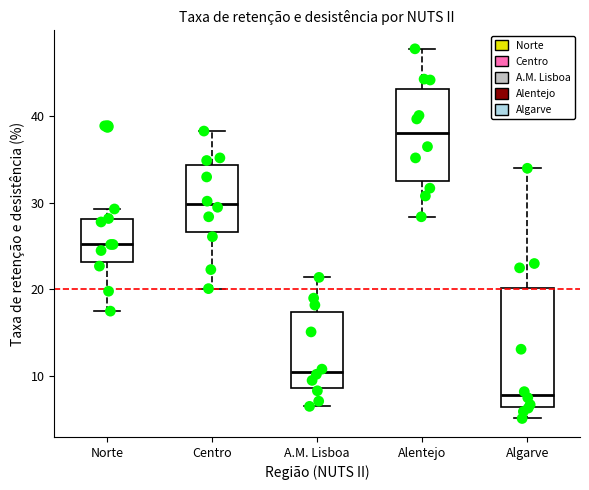

Which box's median line is the highest?

Alentejo